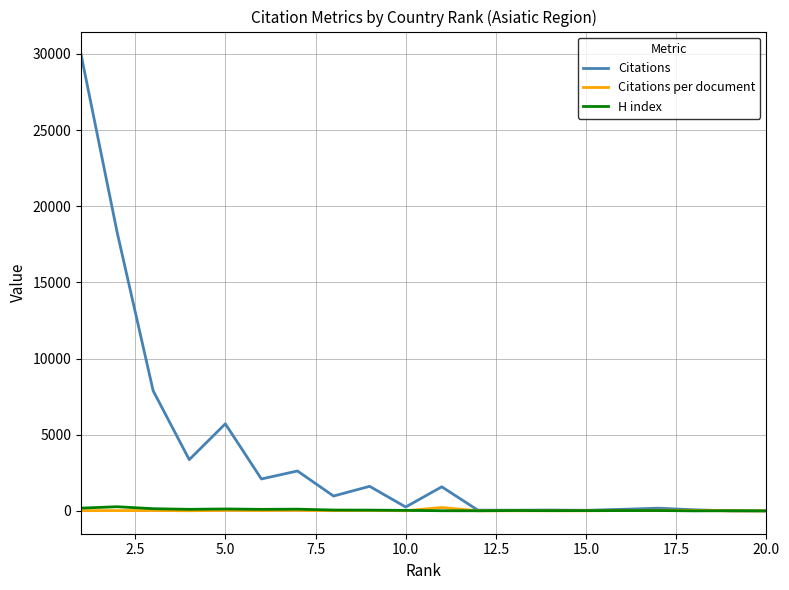

What is the sum of all H index values?

1406.0